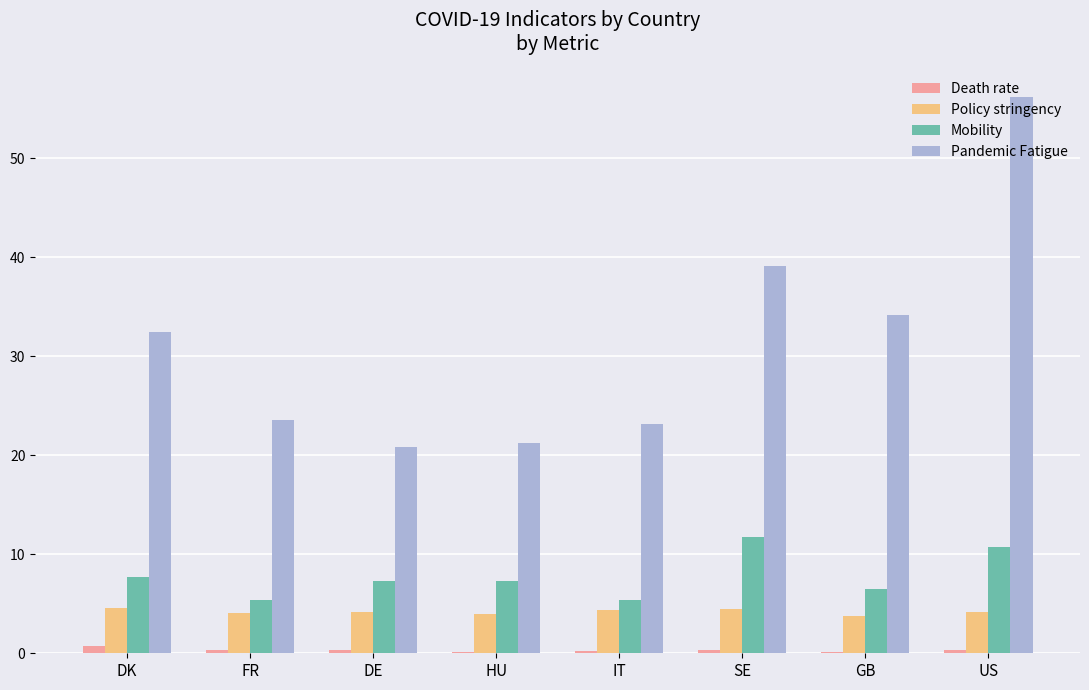

What is the average value of the Mobility series?

7.8